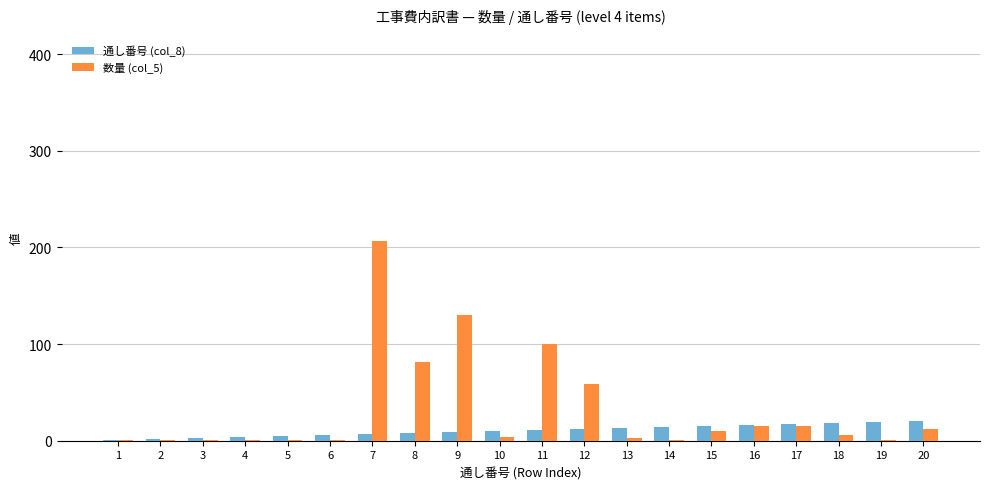

Does the chart contain stacked bars?

No